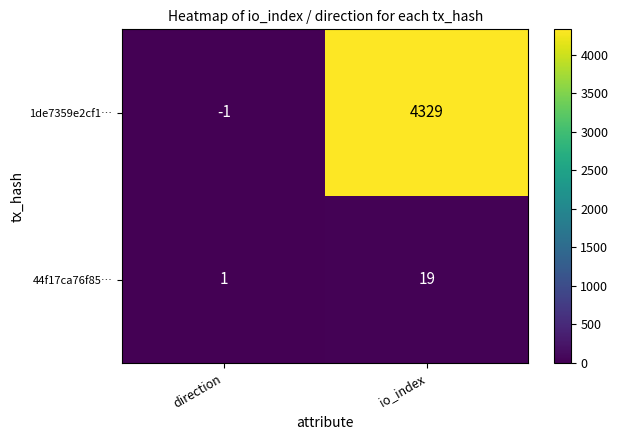

What is the difference between the maximum and minimum values in the 1de7359e2cf1… series?

4330